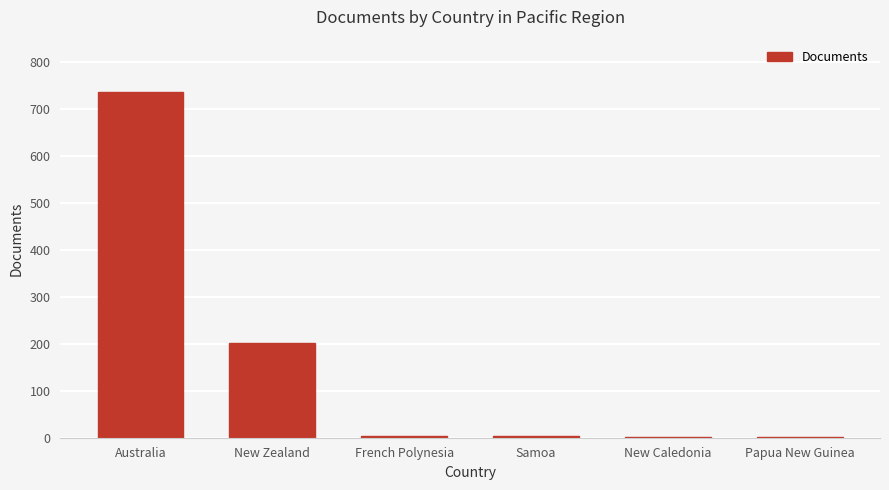

What is the maximum value shown in the chart?

737